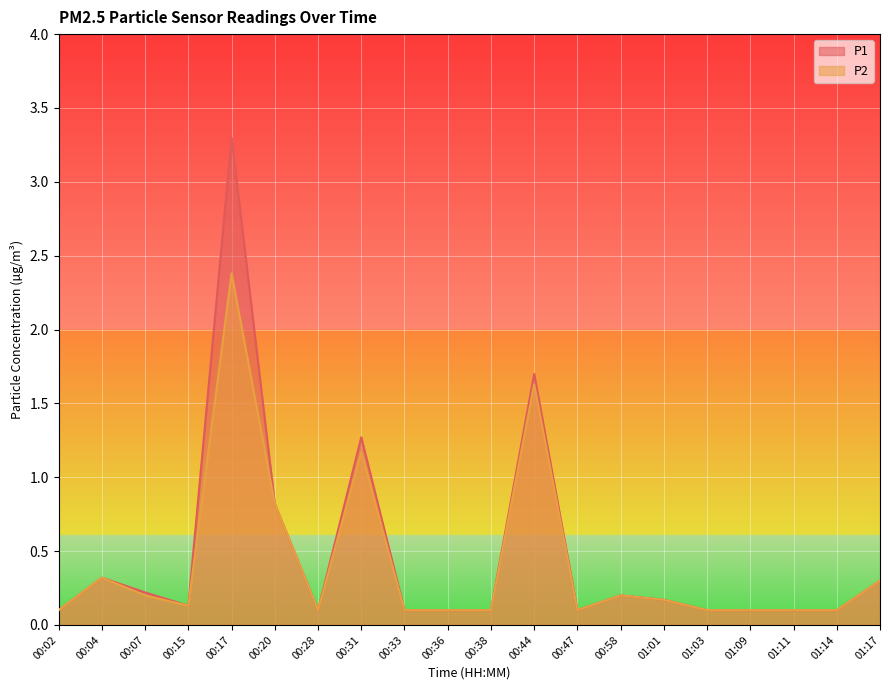

Reading left to right, list all the values displayed in this chart.

P1: 00:02=0.1	00:04=0.3	00:07=0.2	00:15=0.1	00:17=3.3	00:20=0.8	00:28=0.1	00:31=1.3	00:33=0.1	00:36=0.1	00:38=0.1	00:44=1.7	00:47=0.1	00:58=0.2	01:01=0.2	01:03=0.1	01:09=0.1	01:11=0.1	01:14=0.1	01:17=0.3
P2: 00:02=0.1	00:04=0.3	00:07=0.2	00:15=0.1	00:17=2.4	00:20=0.8	00:28=0.1	00:31=1.2	00:33=0.1	00:36=0.1	00:38=0.1	00:44=1.6	00:47=0.1	00:58=0.2	01:01=0.2	01:03=0.1	01:09=0.1	01:11=0.1	01:14=0.1	01:17=0.3